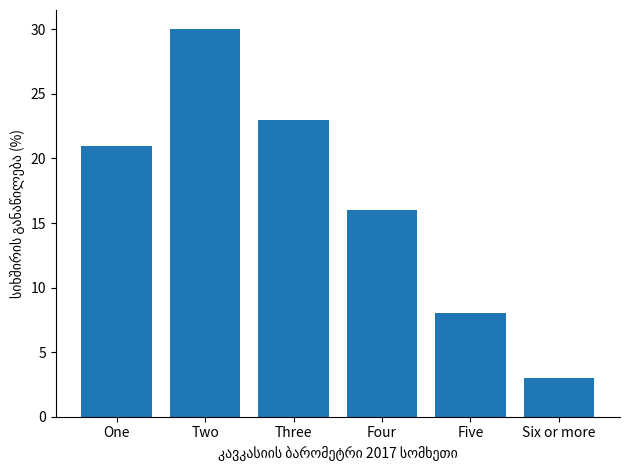

Which category has the lowest value across all series?

Six or more